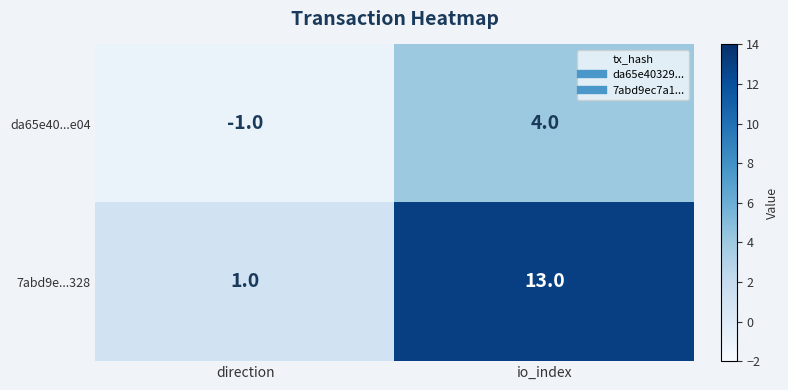

Reading left to right, extract all data points from this chart.

da65e40...e04: direction=-1	io_index=4
7abd9e...328: direction=1	io_index=13